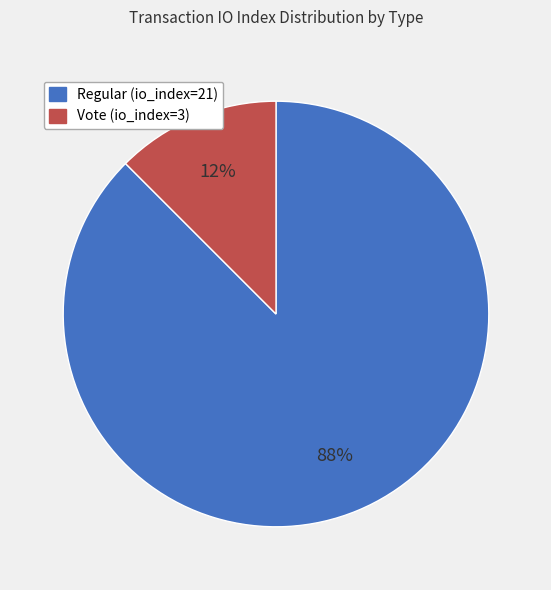

To the nearest percent, what is the combined percentage of Regular (io_index=21) and Vote (io_index=3)?

100%